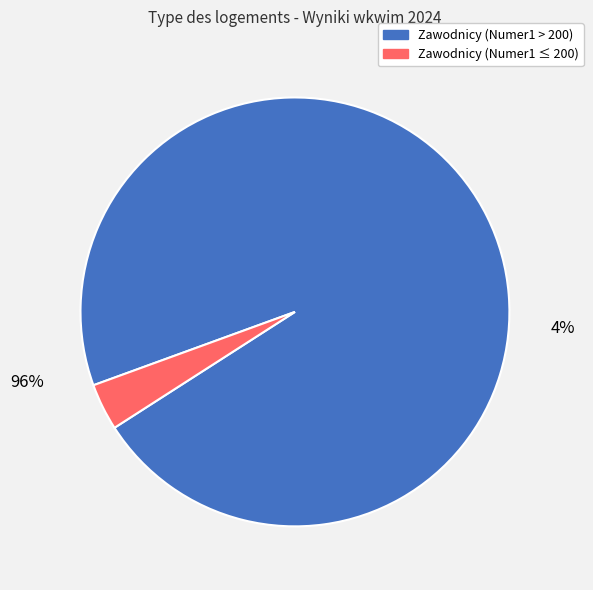

The 5 slice represents 14% of the pie. True or false?

False